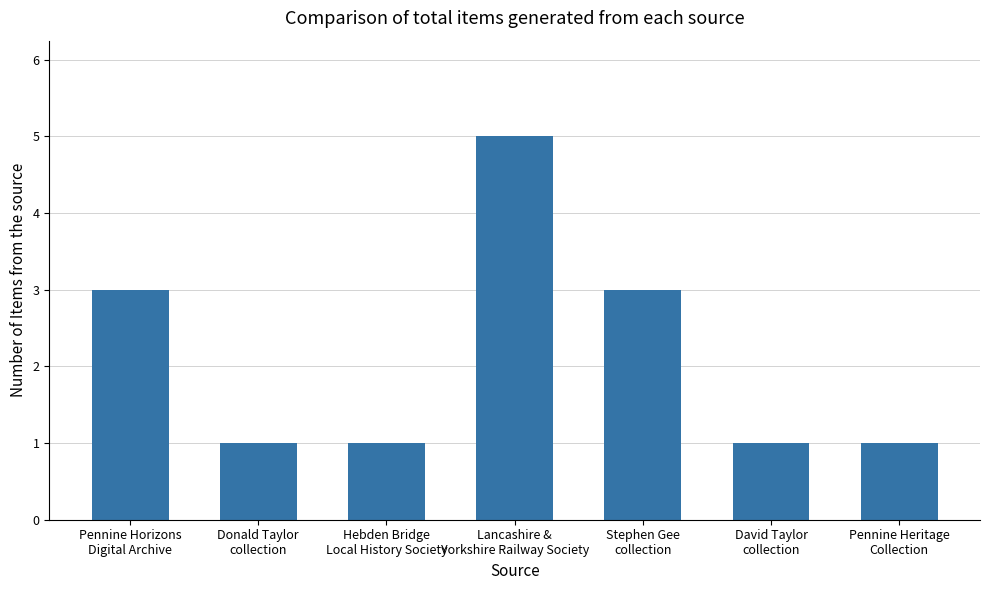

The value at Lancashire &
Yorkshire Railway Society is 7. True or false?

False